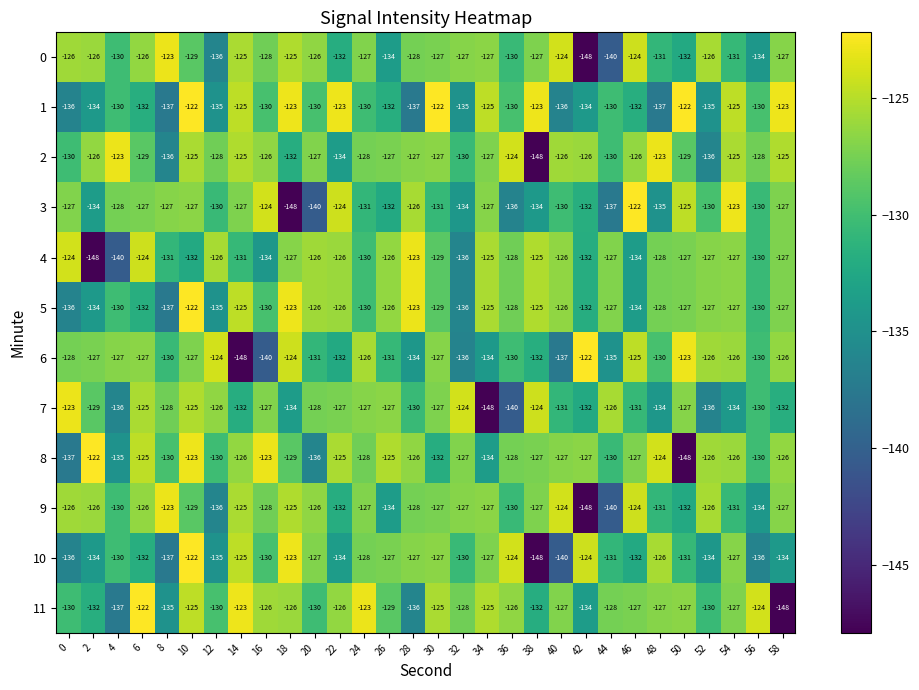

Read the 2 value at 8, to the nearest 5.

-135